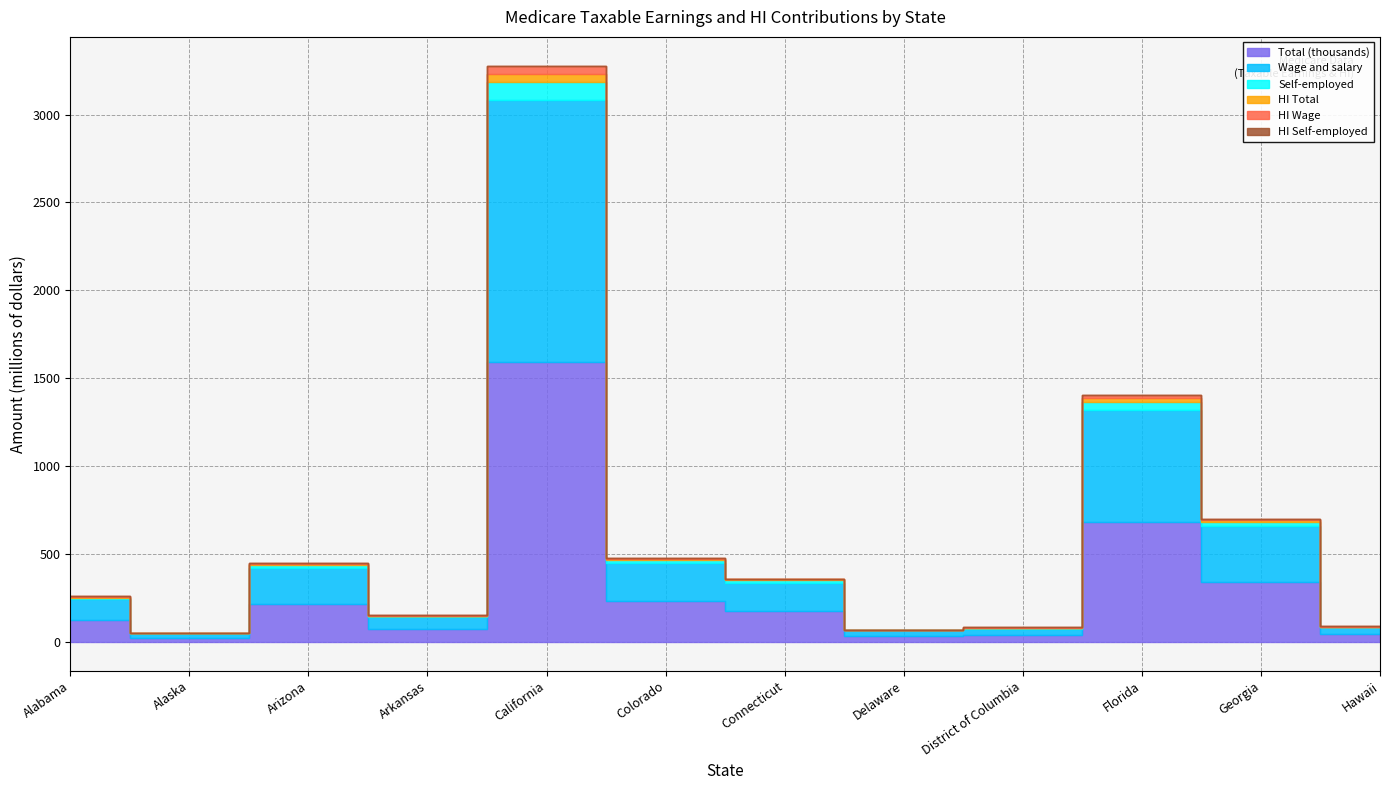

True or false: HI Total and Wage and salary cross at least once.

False